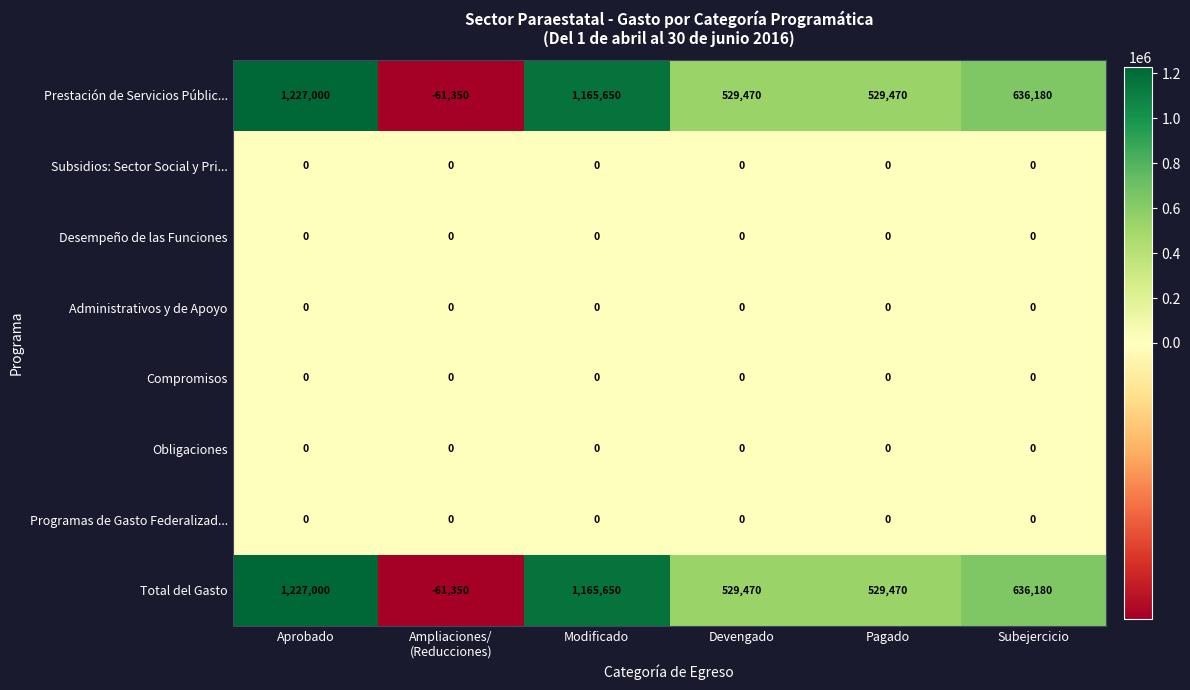

What is the minimum value shown in the chart?

-61350